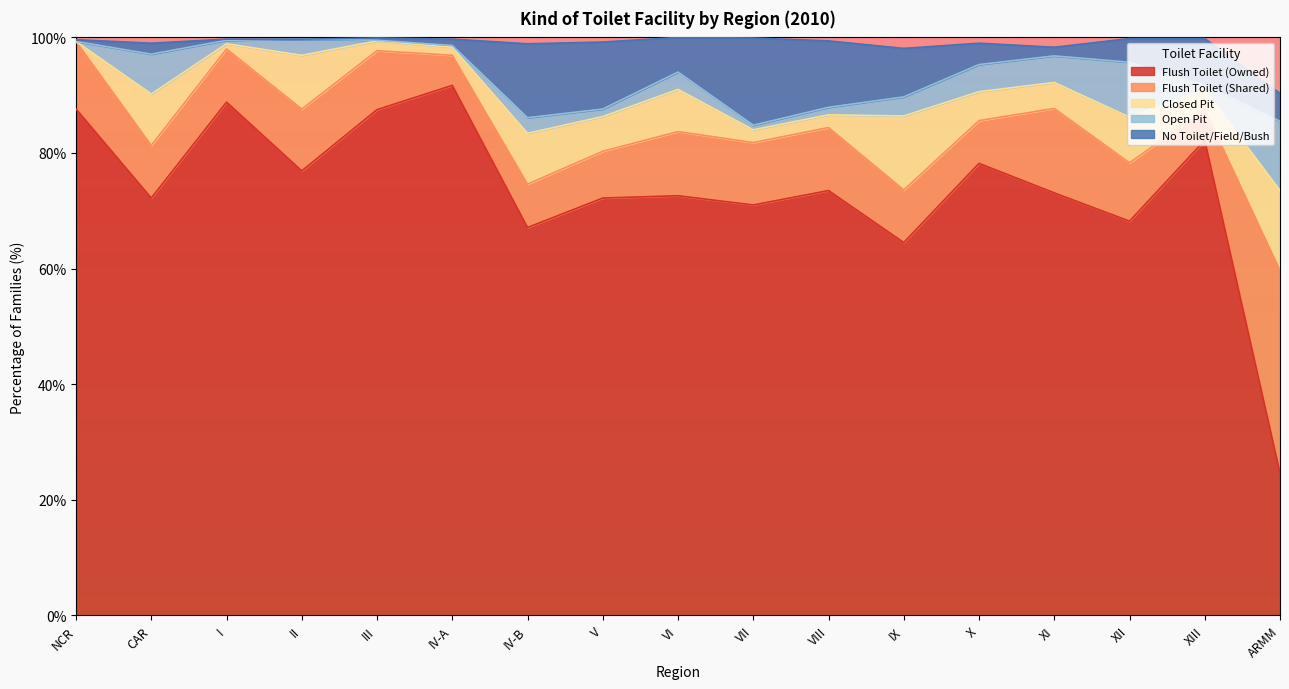

What position from the right is VII?

8